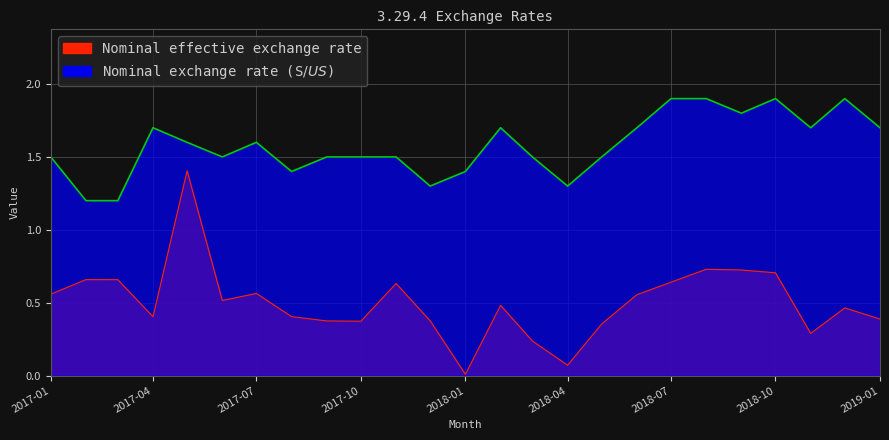

True or false: Nominal effective exchange rate and Nominal exchange rate (S$/US$) intersect in this chart.

False